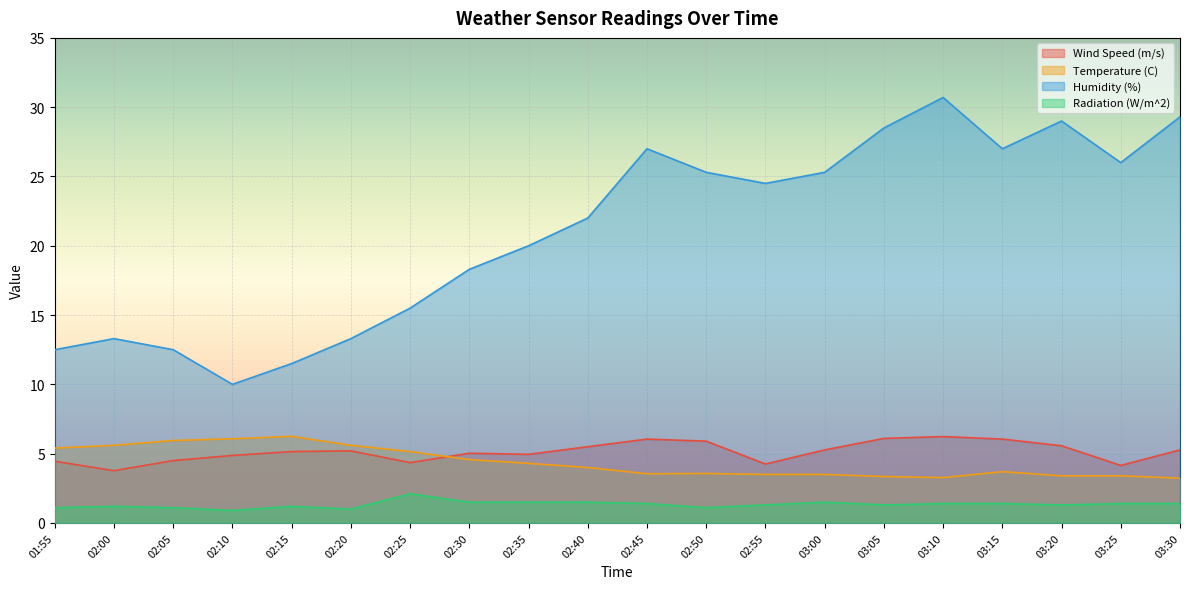

Which series has the largest total across all categories?

Humidity (%)